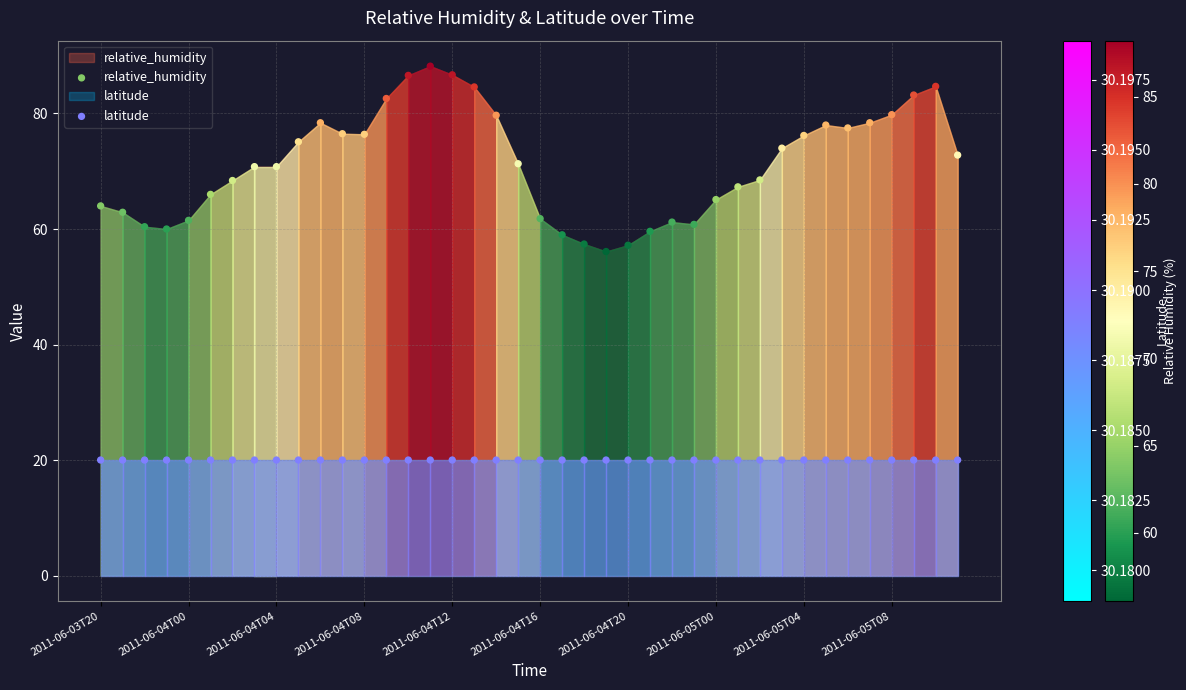

Which series contains the highest Y value?

relative_humidity